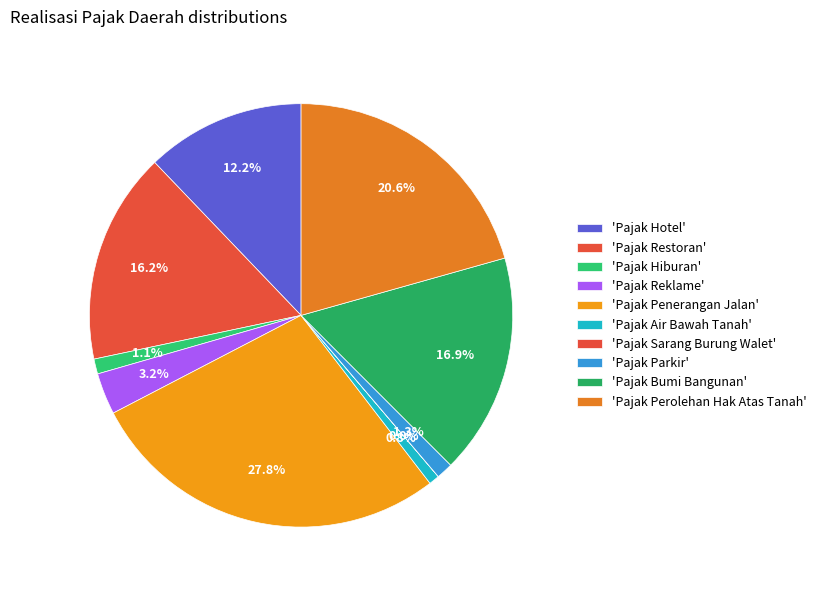

Does any single category account for the majority?

No